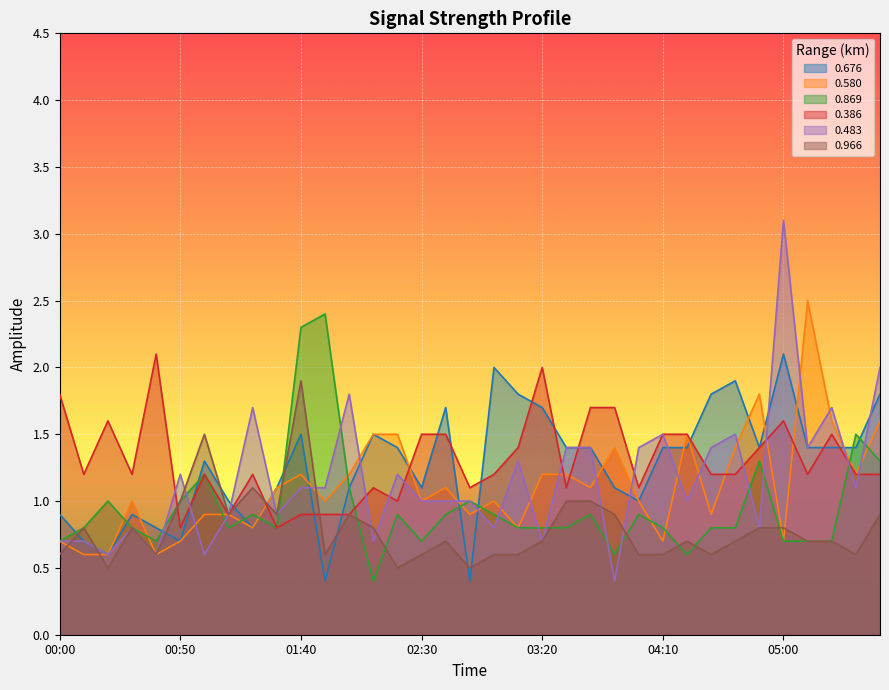

How many interior local valleys does the 0.676 series have?

8